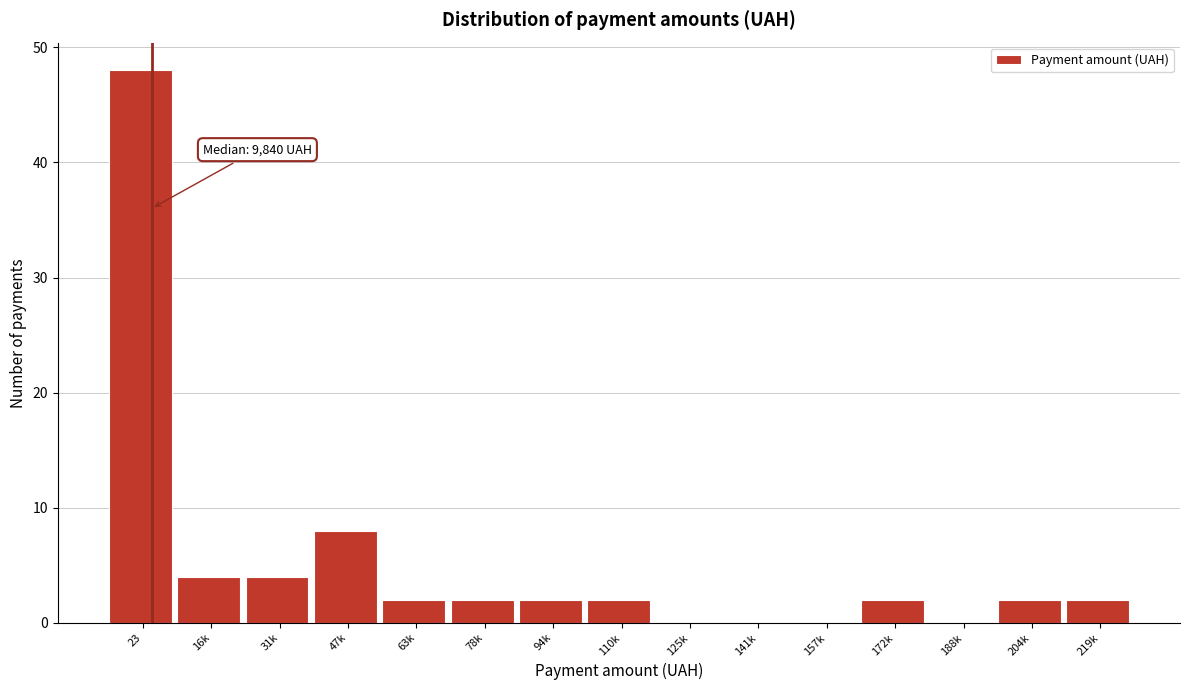

Reading left to right, extract all data points from this chart.

23=48	16k=4	31k=4	47k=8	63k=2	78k=2	94k=2	110k=2	125k=0	141k=0	157k=0	172k=2	188k=0	204k=2	219k=2